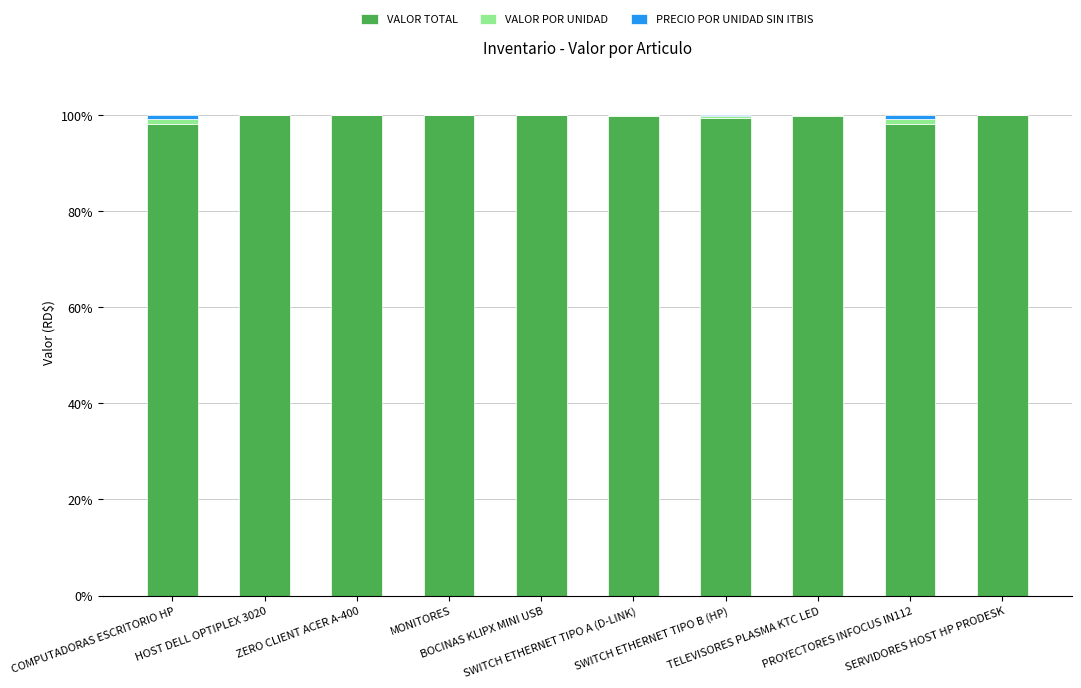

Does the chart contain stacked bars?

Yes